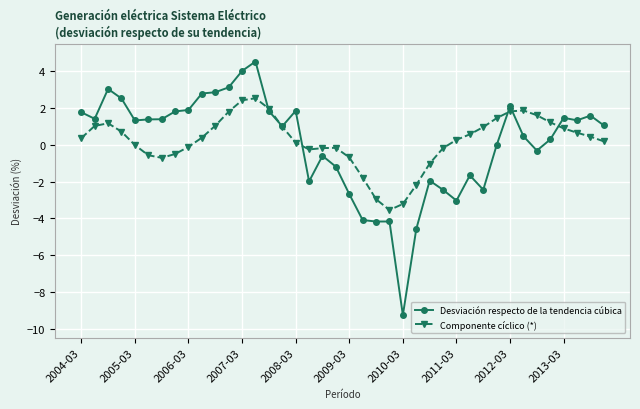

Is this an area chart (filled region under the line)?

No